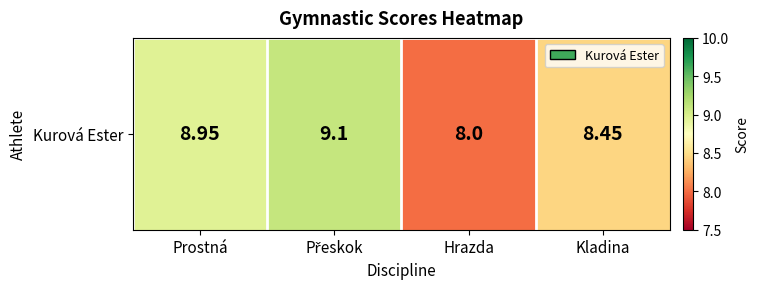

Which category has the highest value across all series?

Přeskok